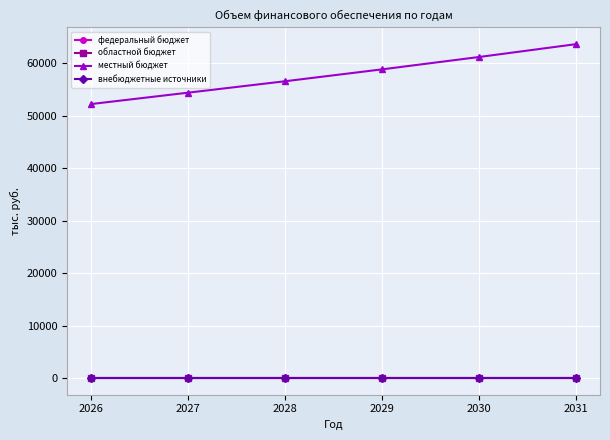

Which series has the largest range (max minus min)?

местный бюджет